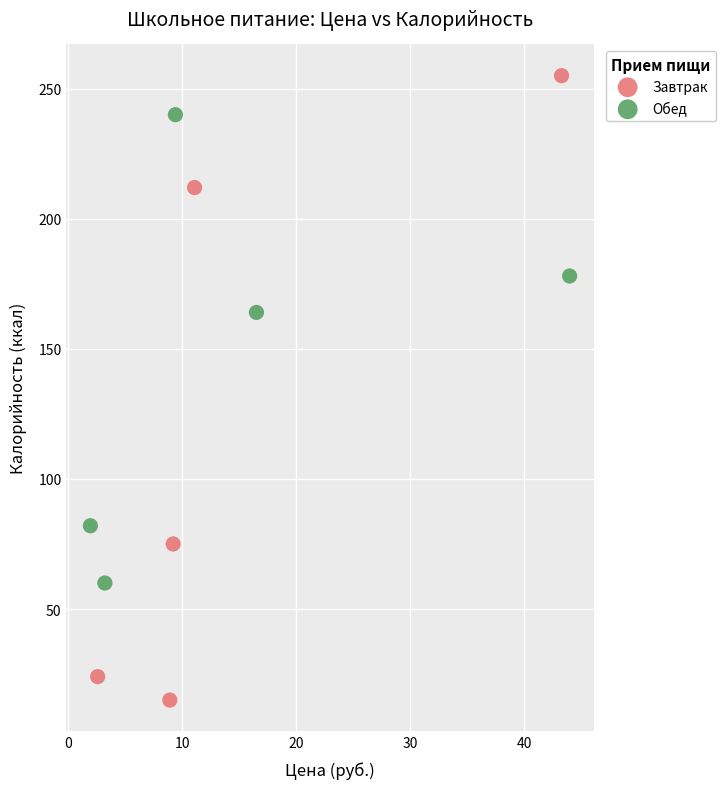

Which series contains the lowest Y value?

Завтрак